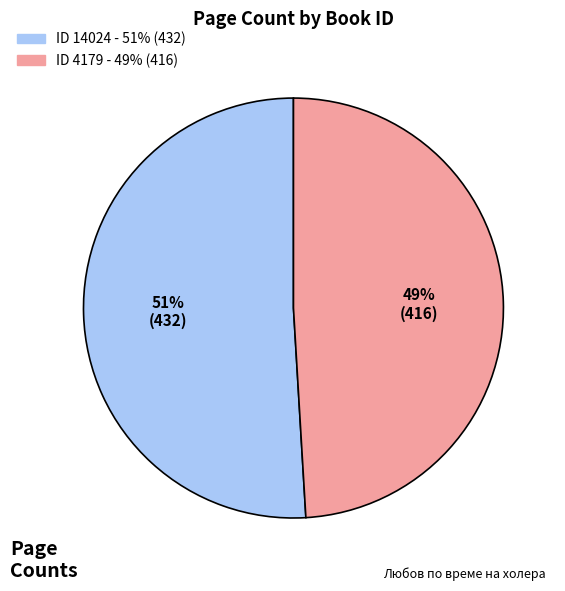

To the nearest percent, what is the difference between the largest and smallest slice percentages?

2%